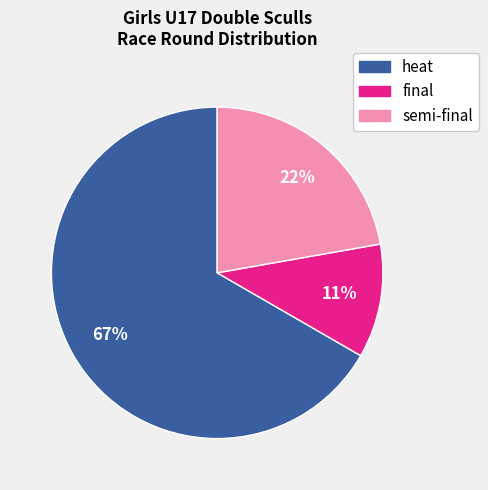

Is there a majority slice in this chart?

Yes